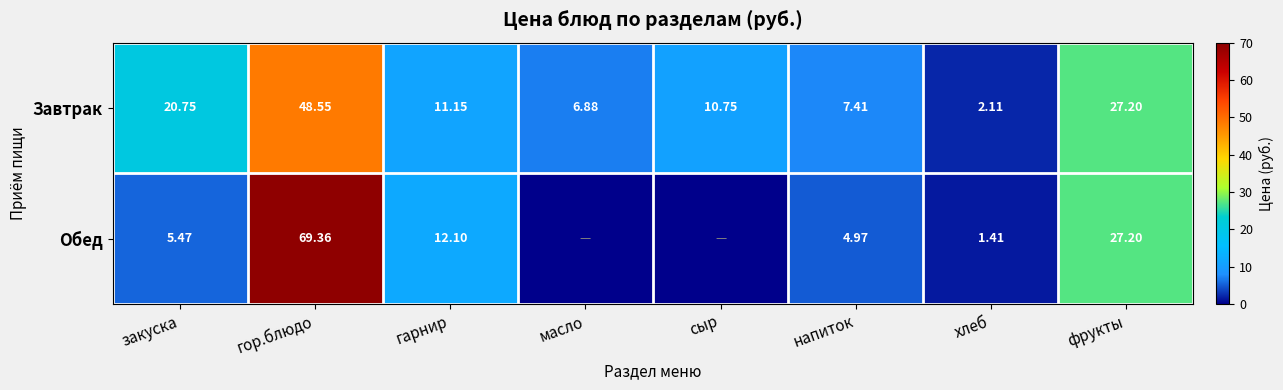

The value of Обед at гор.блюдо is 45.4. True or false?

False